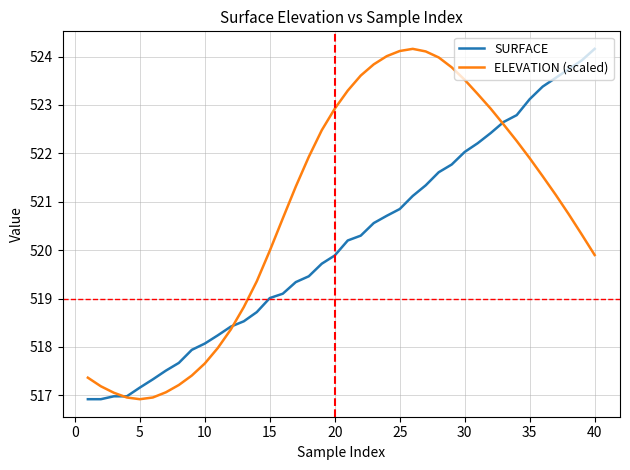

True or false: ELEVATION (scaled) and SURFACE cross at least once.

True